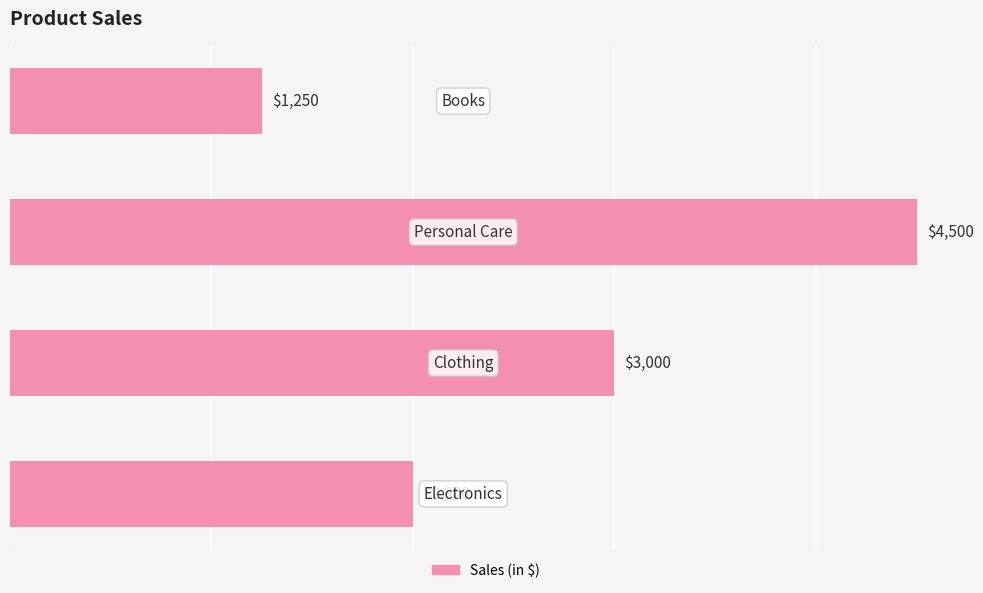

How many values are between 2000 and 4500?

3